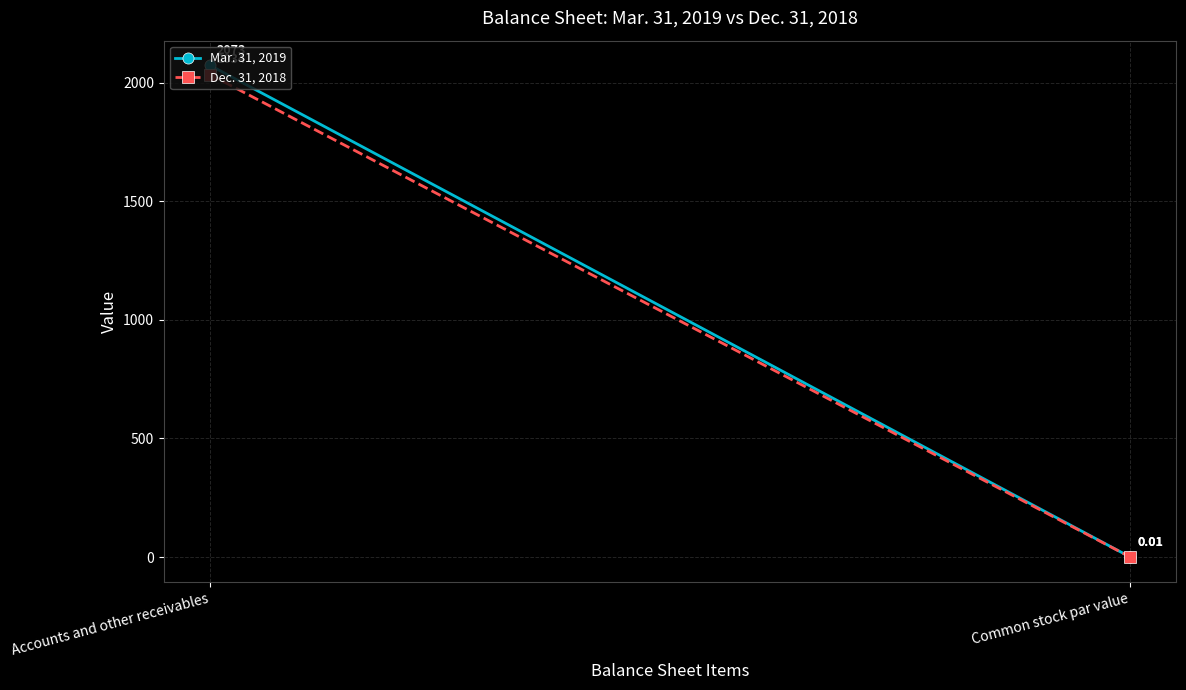

Which series has the widest spread of values?

Mar. 31, 2019